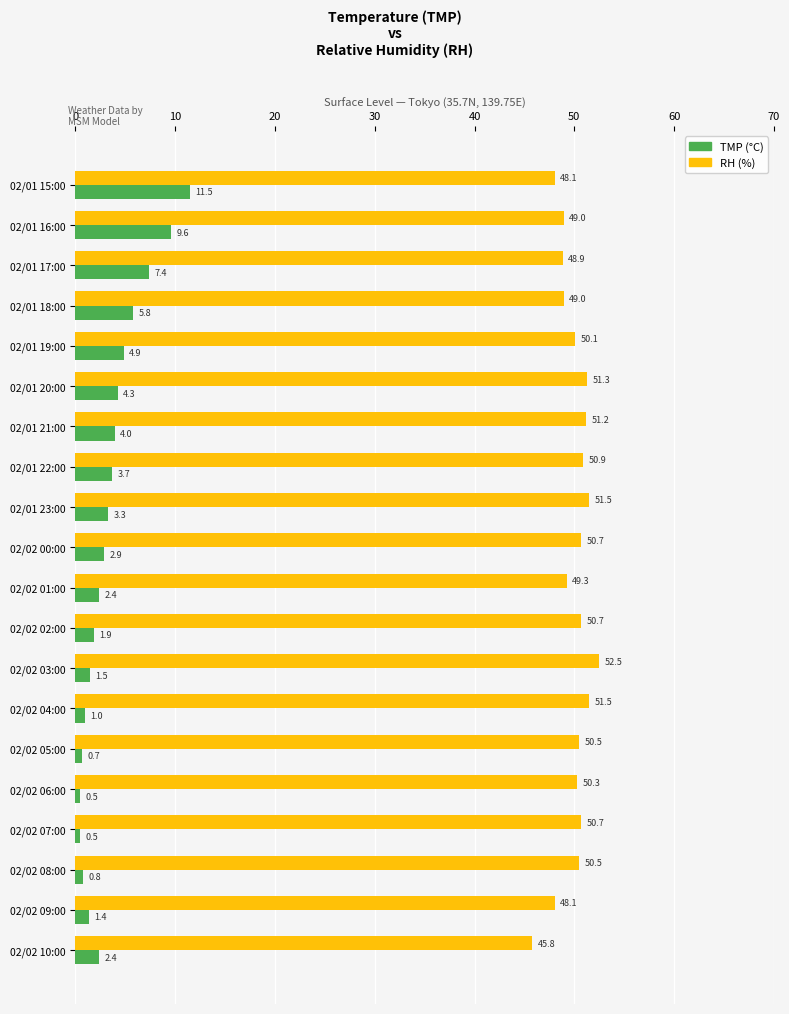

What are all the series names shown in the legend?

TMP (°C), RH (%)